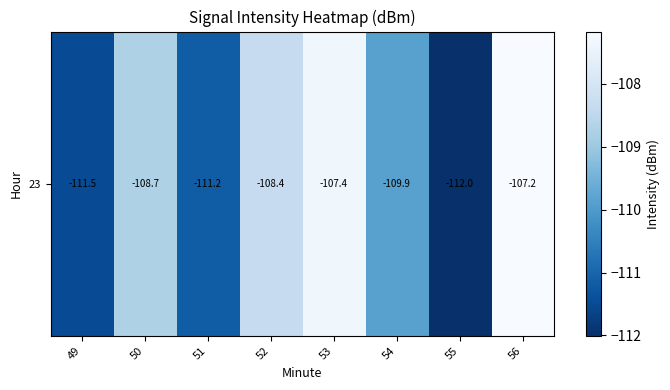

Rank the categories by value from highest to lowest.

56, 53, 52, 50, 54, 51, 49, 55